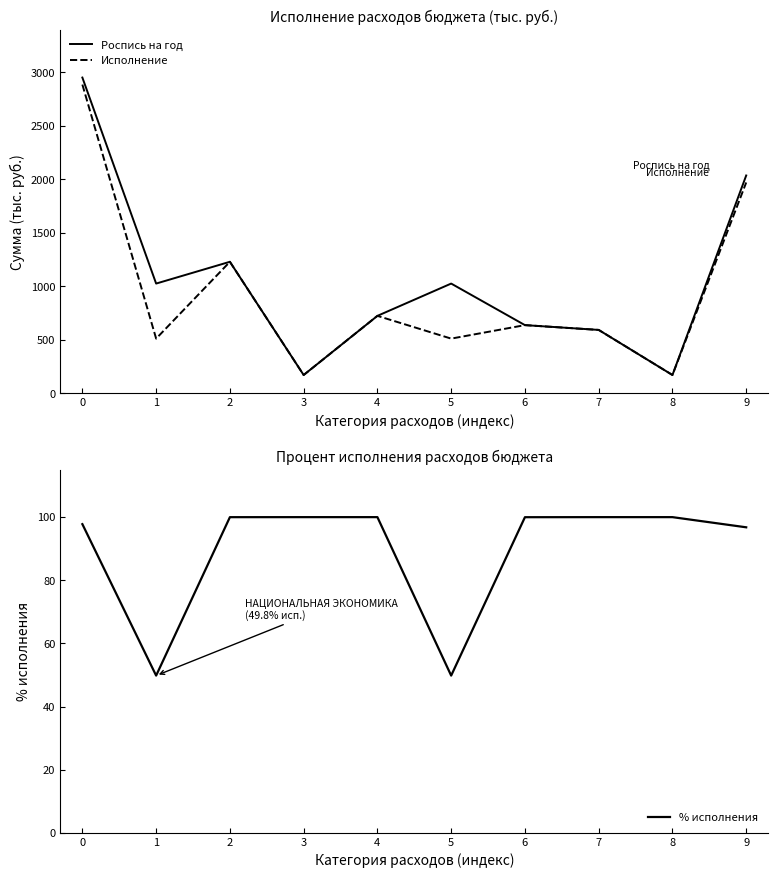

True or false: % исполнения and Роспись на год intersect in this chart.

False